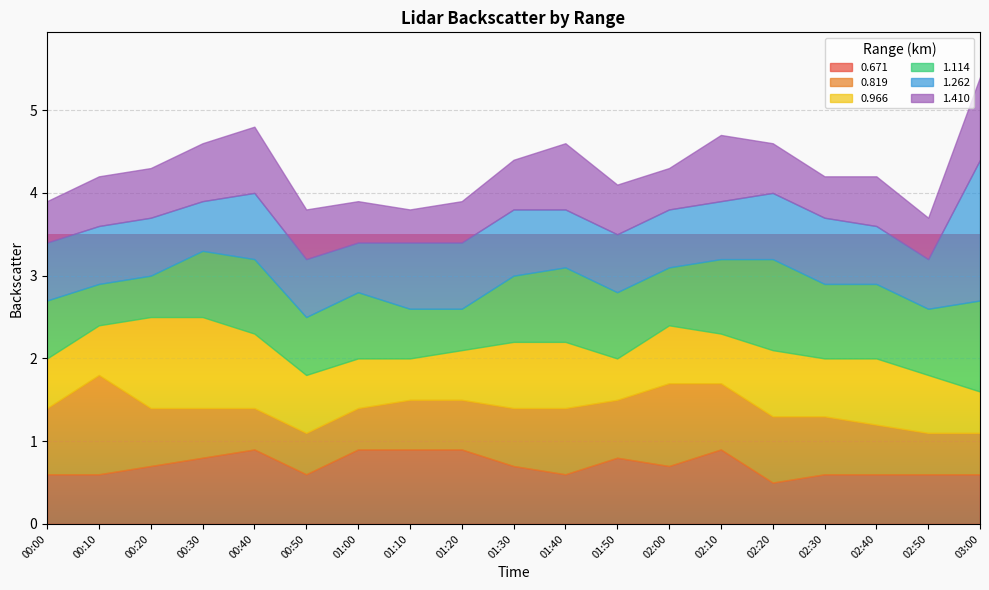

Reading left to right, what are all the values shown in this chart?

0.671: 0.6	0.6	0.7	0.8	0.9	0.6	0.9	0.9	0.9	0.7	0.6	0.8	0.7	0.9	0.5	0.6	0.6	0.6	0.6
0.819: 0.8	1.2	0.7	0.6	0.5	0.5	0.5	0.6	0.6	0.7	0.8	0.7	1.0	0.8	0.8	0.7	0.6	0.5	0.5
0.966: 0.6	0.6	1.1	1.1	0.9	0.7	0.6	0.5	0.6	0.8	0.8	0.5	0.7	0.6	0.8	0.7	0.8	0.7	0.5
1.114: 0.7	0.5	0.5	0.8	0.9	0.7	0.8	0.6	0.5	0.8	0.9	0.8	0.7	0.9	1.1	0.9	0.9	0.8	1.1
1.262: 0.7	0.7	0.7	0.6	0.8	0.7	0.6	0.8	0.8	0.8	0.7	0.7	0.7	0.7	0.8	0.8	0.7	0.6	1.7
1.410: 0.5	0.6	0.6	0.7	0.8	0.6	0.5	0.4	0.5	0.6	0.8	0.6	0.5	0.8	0.6	0.5	0.6	0.5	1.0